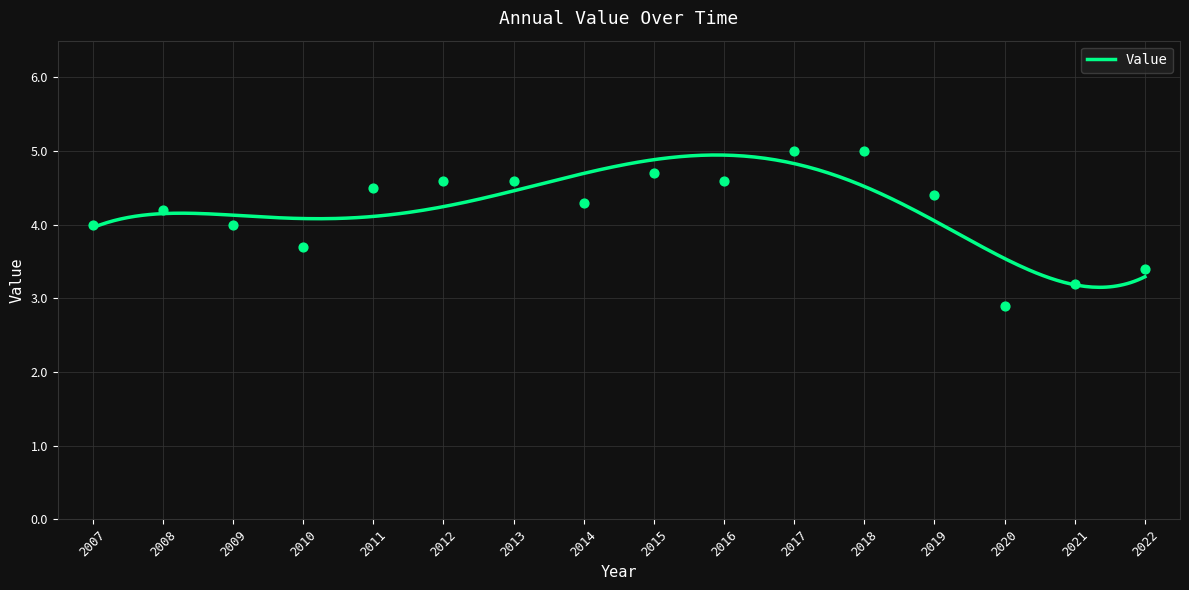

Approximately how many times larger is the value at 2022 compared to 2013?

0.7